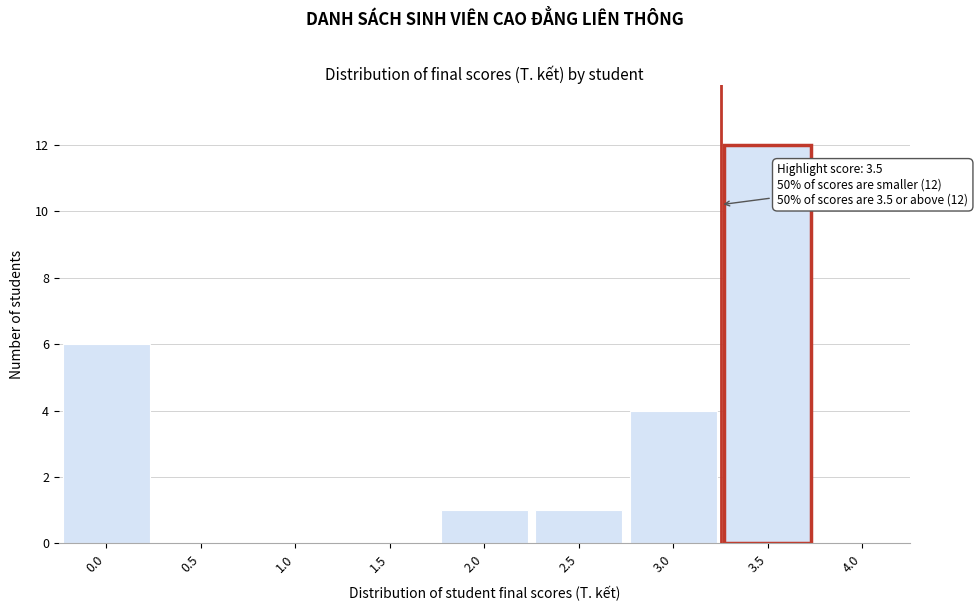

Reading left to right, what are all the values shown in this chart?

0.0=6	0.5=0	1.0=0	1.5=0	2.0=1	2.5=1	3.0=4	3.5=12	4.0=0